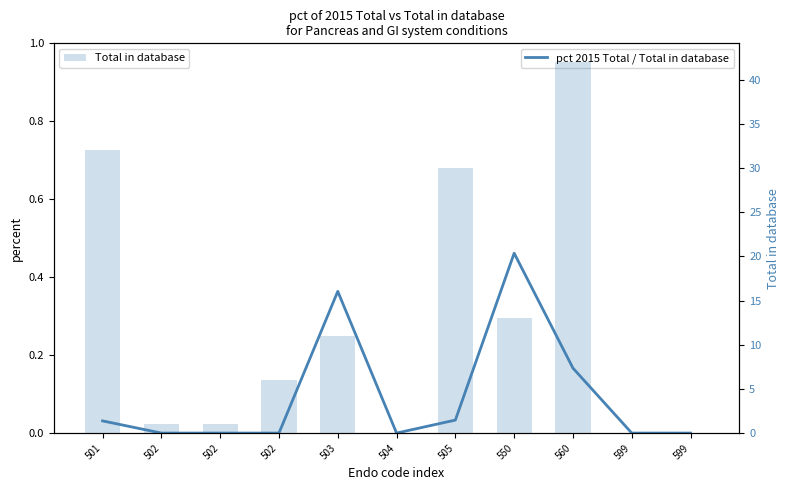

Reading left to right, what are all the values shown in this chart?

pct 2015 Total / Total in database: 501=0.0	502=0.0	502=0.0	502=0.0	503=0.4	504=0.0	505=0.0	550=0.5	560=0.2	599=0.0	599=0.0
Total in database: 501=32.0	502=1.0	502=1.0	502=6.0	503=11.0	504=0.0	505=30.0	550=13.0	560=42.0	599=0.0	599=0.0